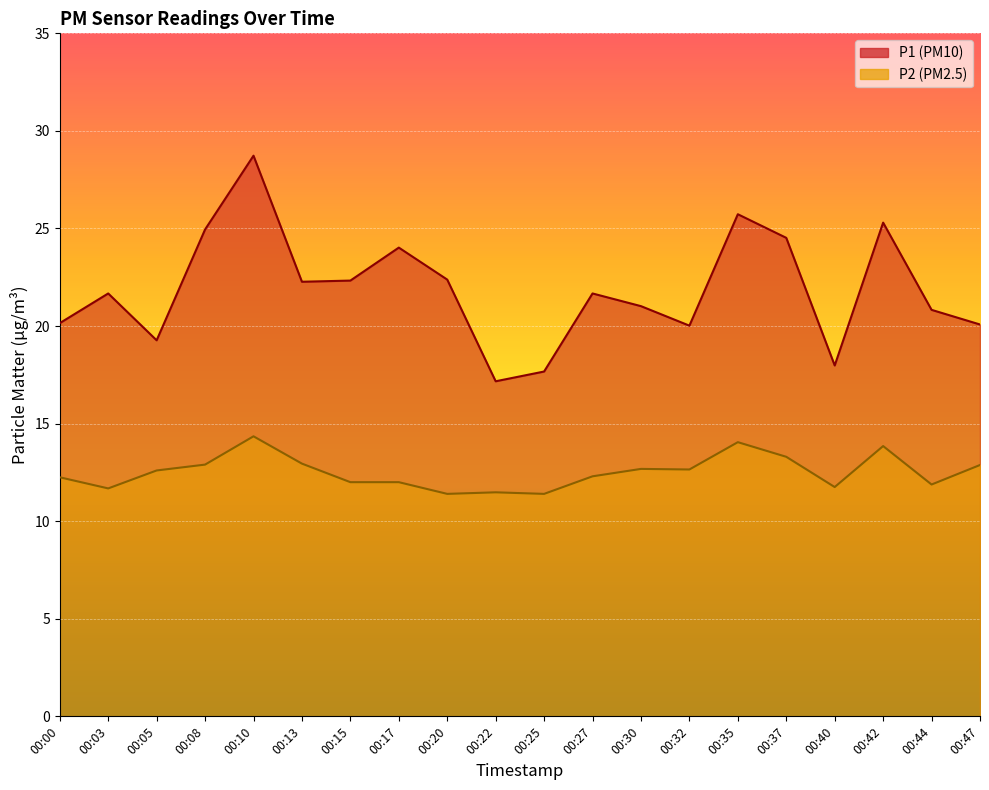

What are all the series names shown in the legend?

P1, P2